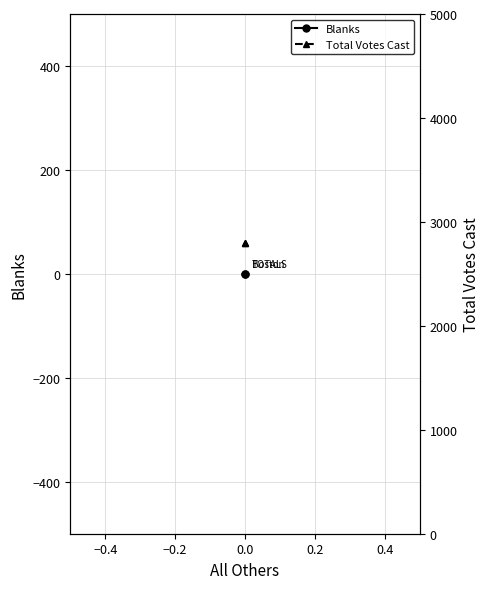

What is the value of the Total Votes Cast point at the 1st from the left?

2799